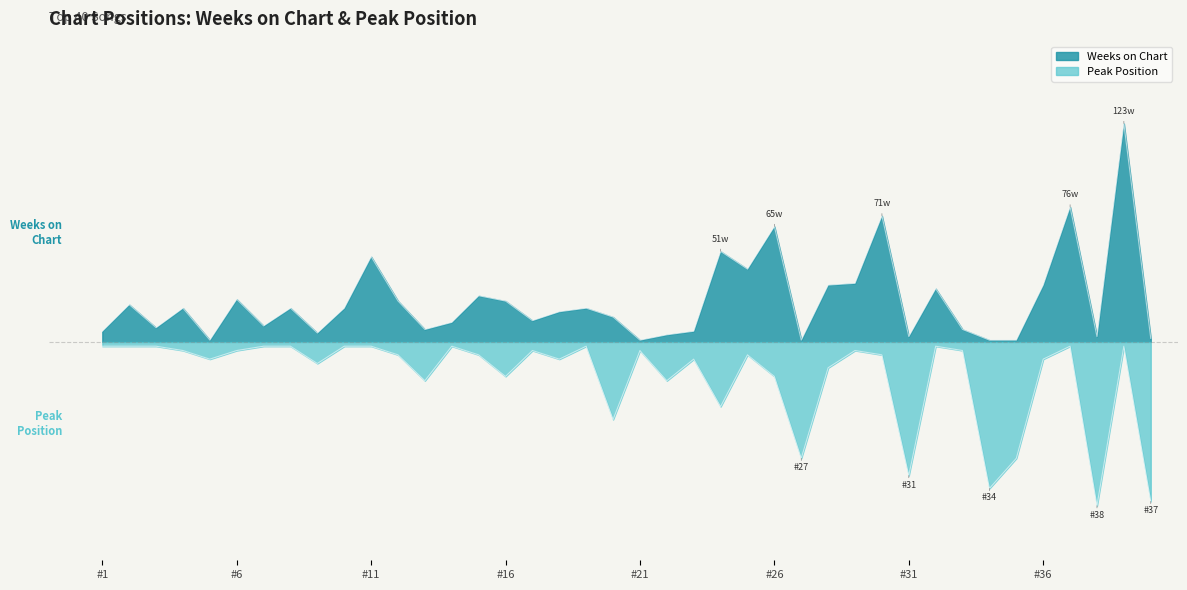

At how many categories does at least one series exceed 1?

10